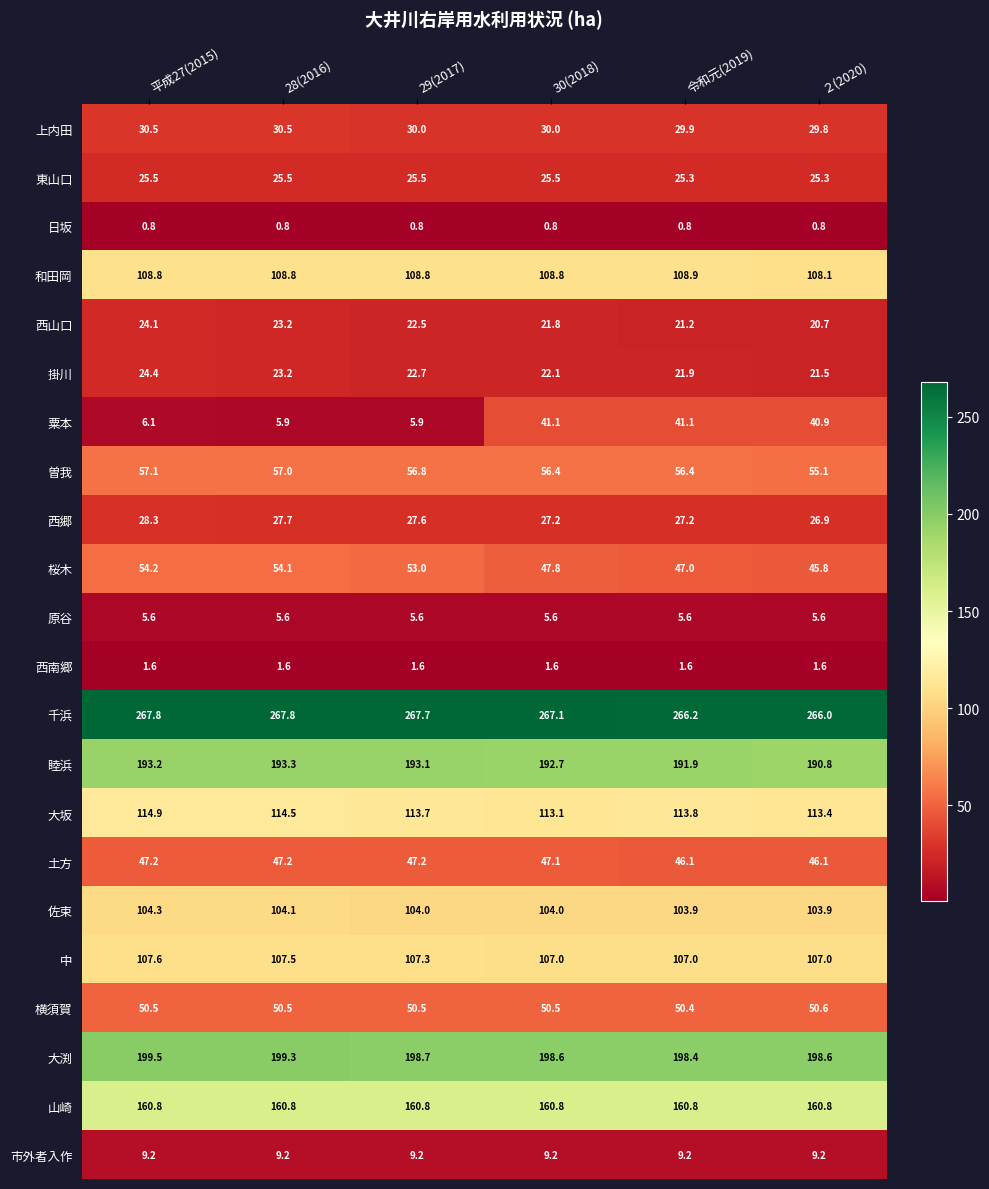

What is the approximate value of 横須賀 at ２(2020)?

50.6